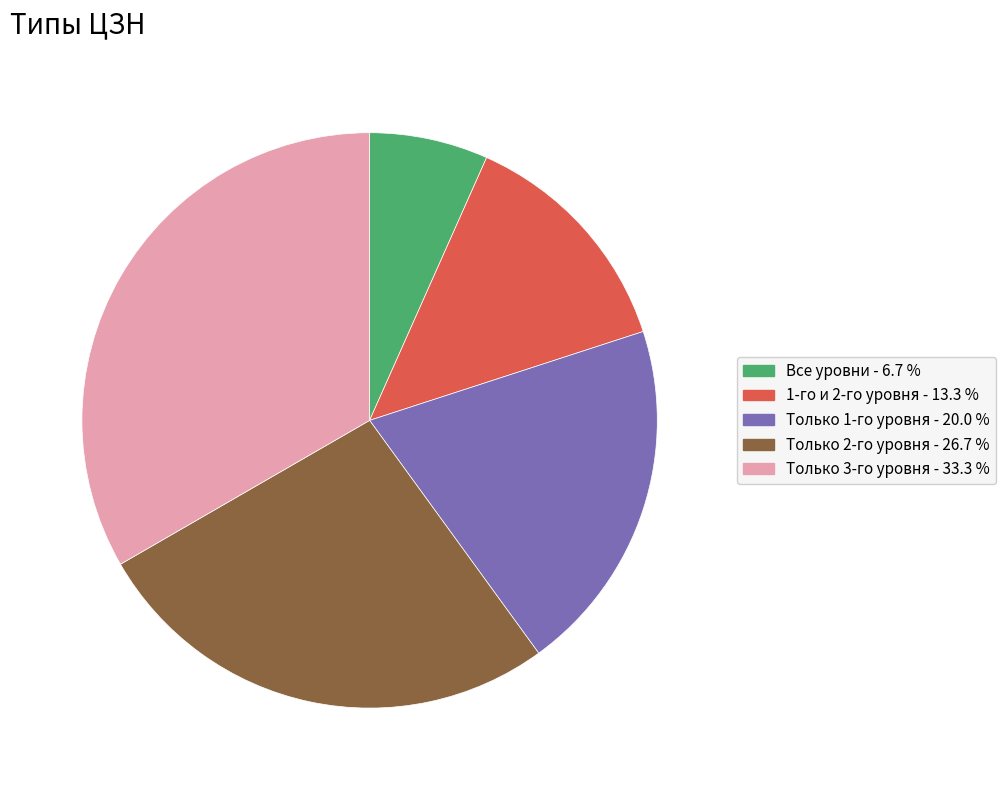

Which has a higher value, Только 2-го уровня or Только 1-го уровня?

Только 2-го уровня